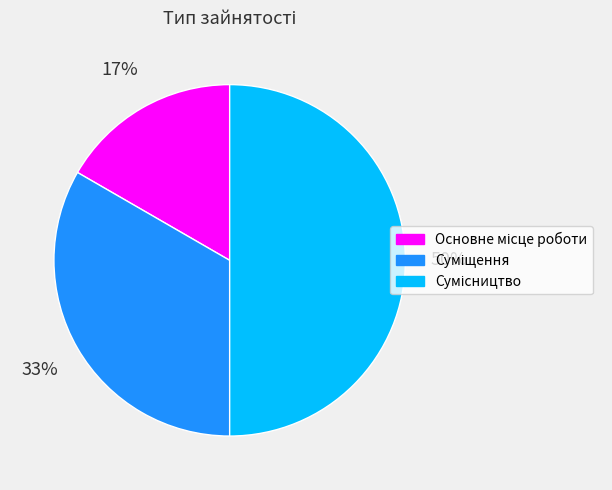

How many slices are in this pie chart?

3